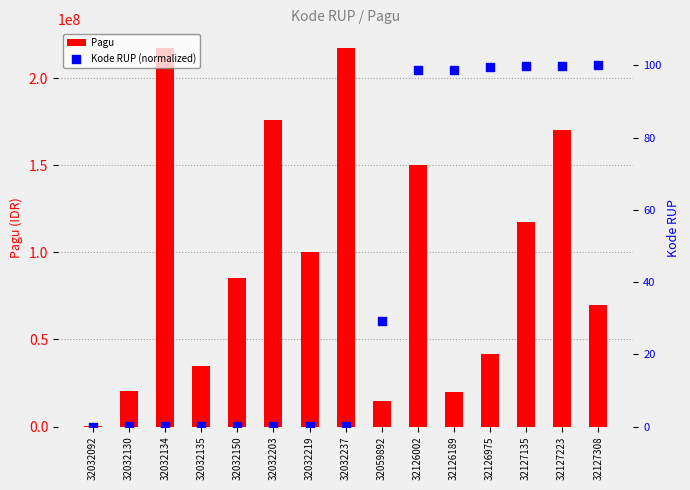

Which series has the widest spread of Y values?

Pagu